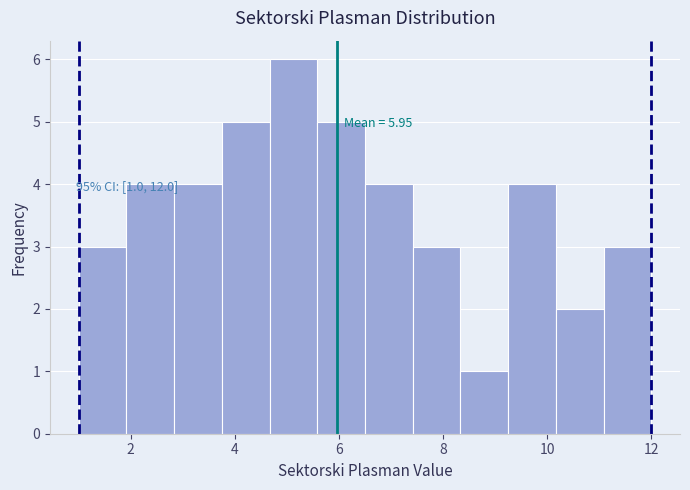

Over which range of the x-axis is the bar tallest?

4.6 to 5.6